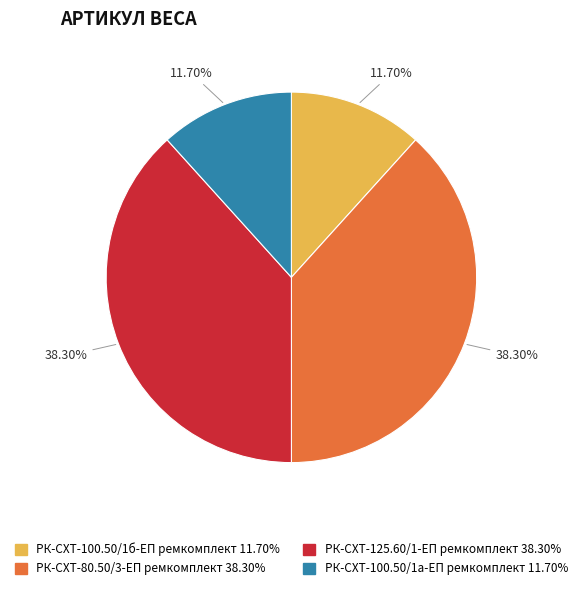

Is the sum of РК-СХТ-100.50/1а-ЕП ремкомплект and РК-СХТ-100.50/1б-ЕП ремкомплект greater than half?

No